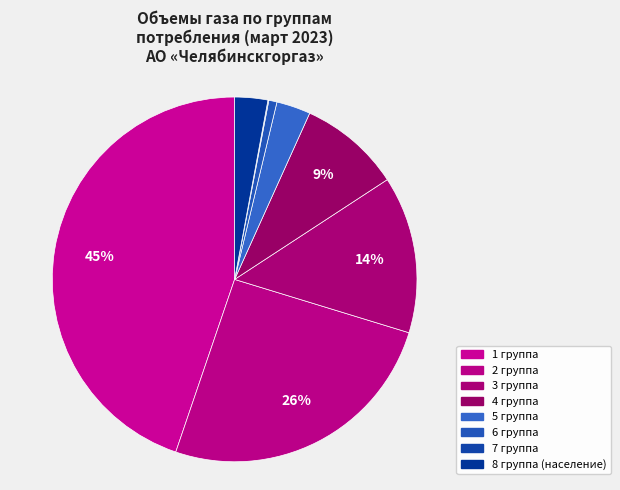

To the nearest percent, what is the combined percentage of 8 группа (население) and 1 группа?

48%